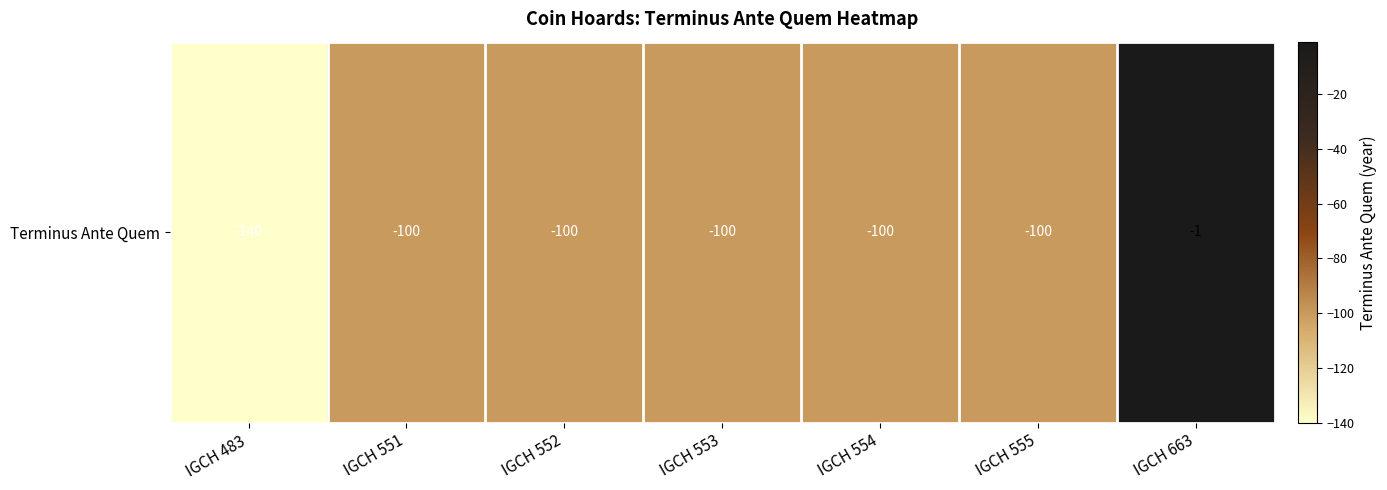

Reading left to right, list all the values displayed in this chart.

-140	-100	-100	-100	-100	-100	-1